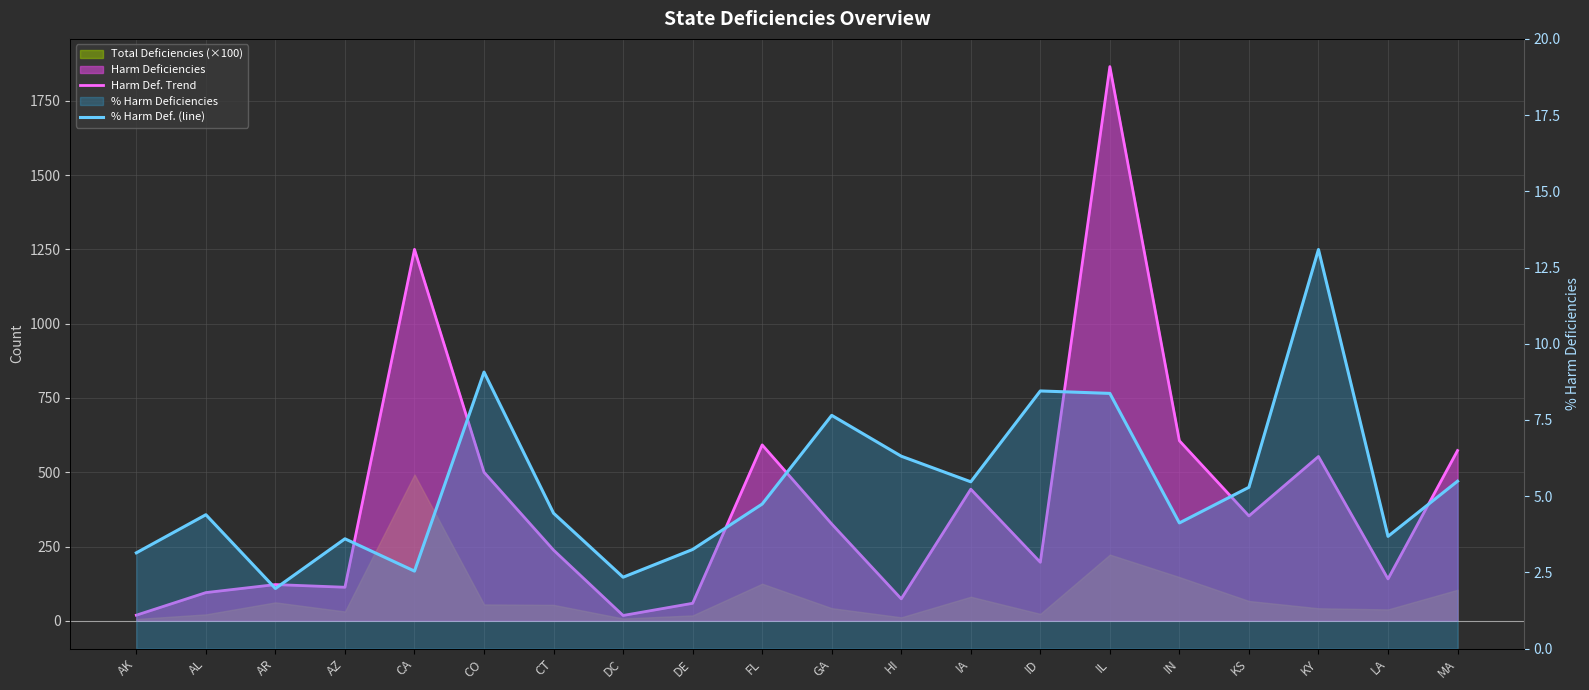

What is the value of the % Harm Def. (line) point at the 16th from the left?

4.1